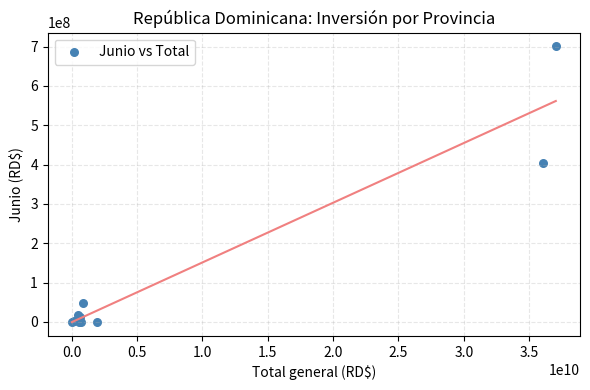

What Y value in the scatter plot is closest to 350091590?

404414232.5